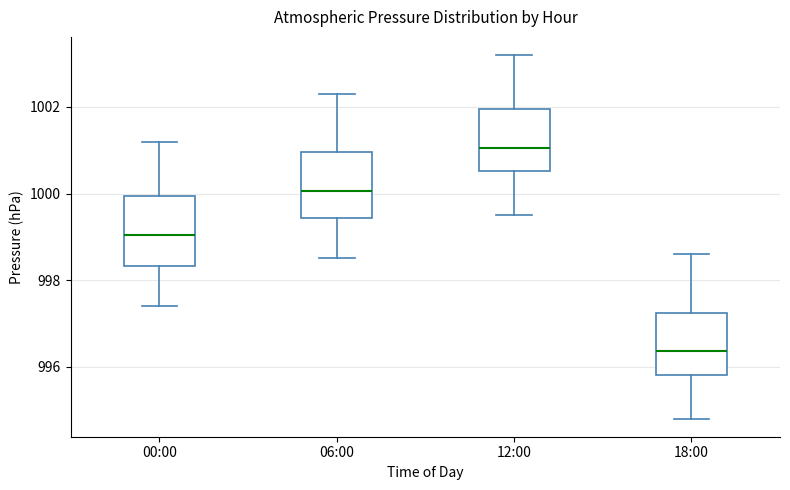

Where does the upper whisker of the box for 18:00 end on the y-axis? The values are not printed on the chart, so give them approximately, as read against the axis.

998.6